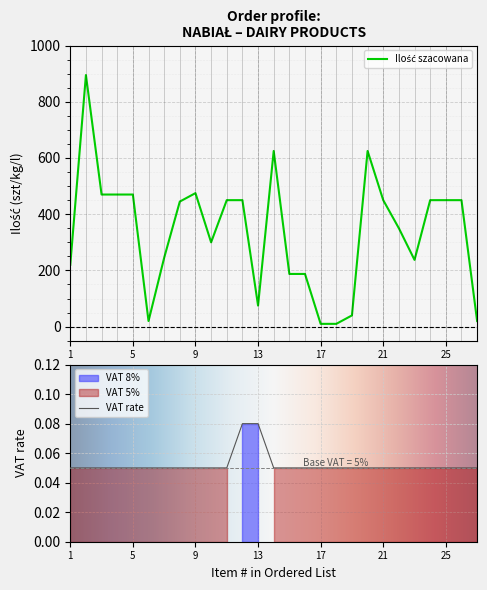

What is the spread (max minus min) of values at 3?

469.9